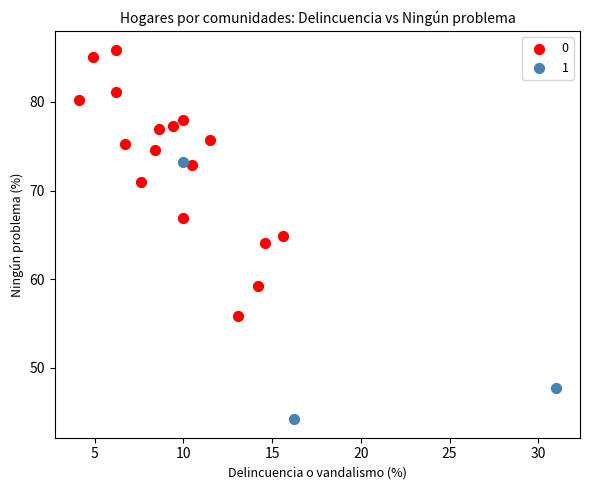

What are all the series names shown in the legend?

0, 1